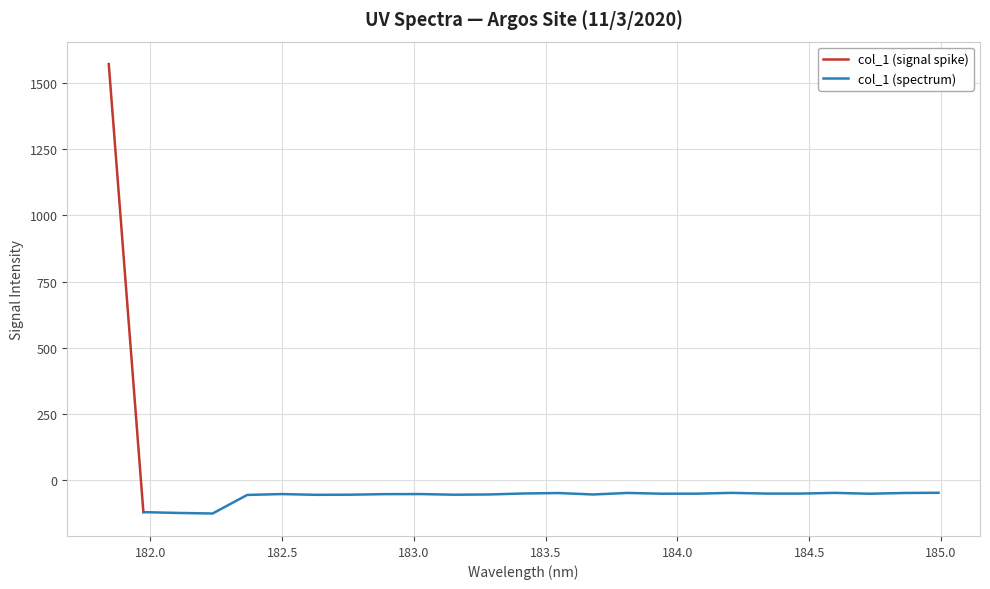

What is the sum of the values at 182.498667305 and 184.7290361848?

-103.6